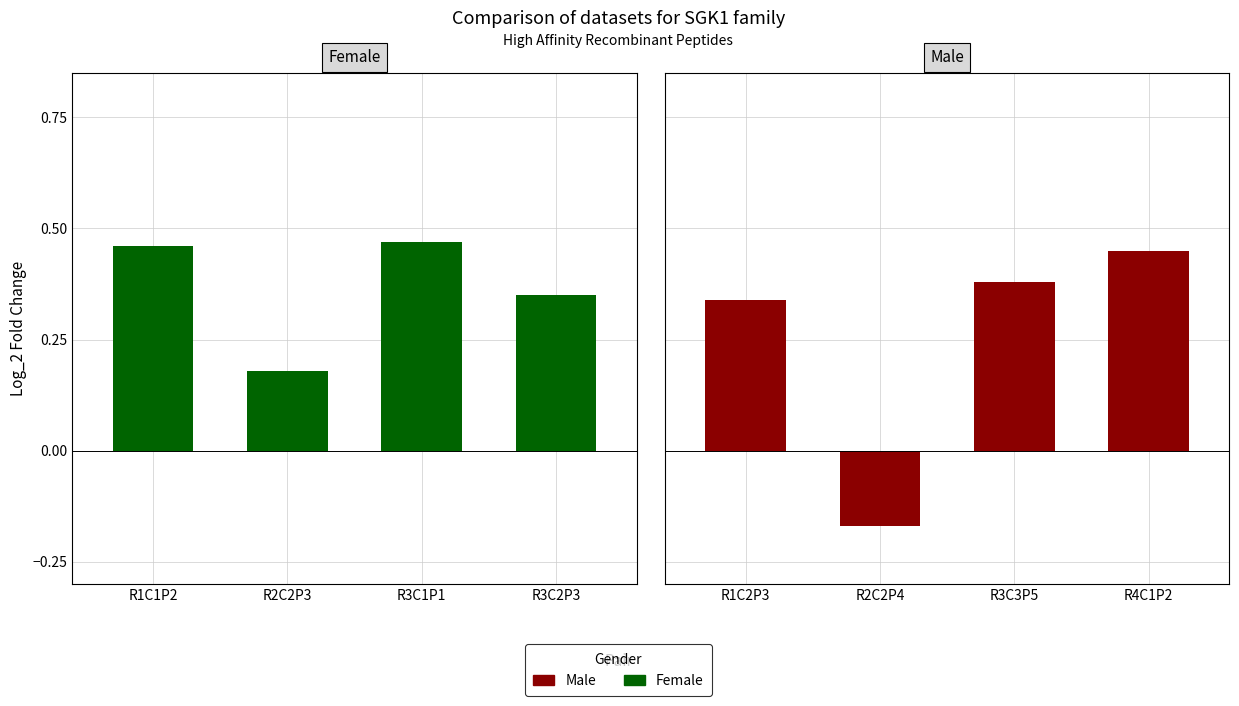

What is the label of the 4th bar from the left?

R3C2P3